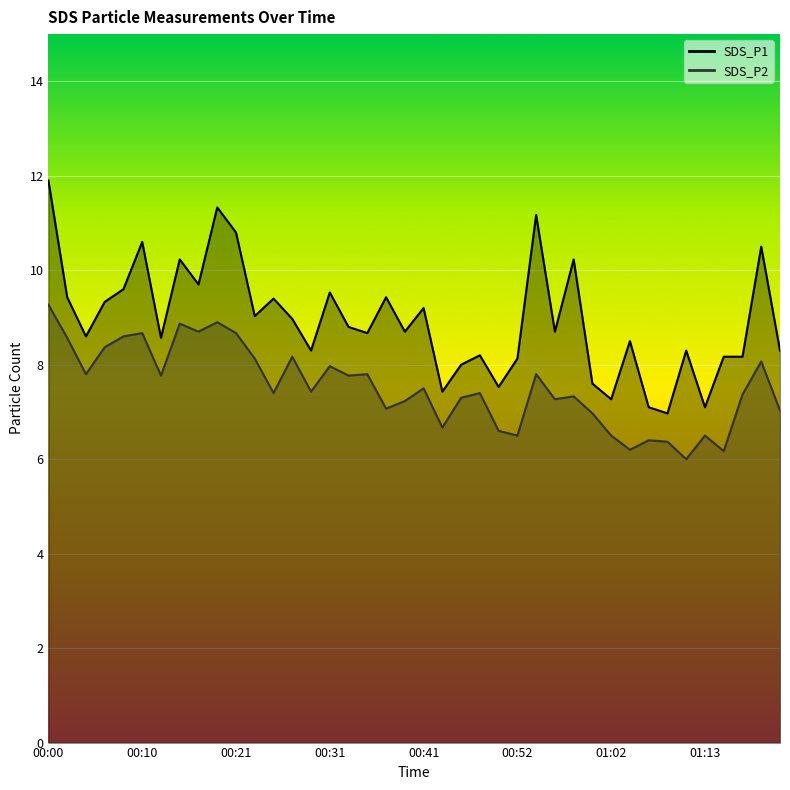

True or false: SDS_P1 and SDS_P2 cross at least once.

False